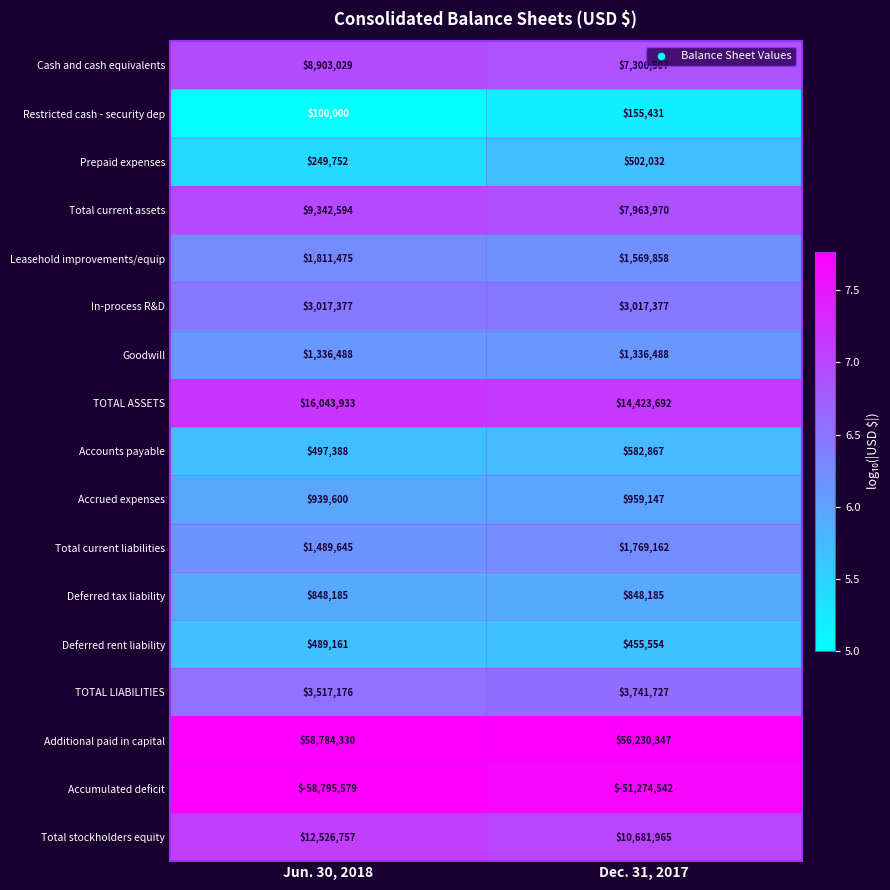

Count the number of categories in the chart.

2